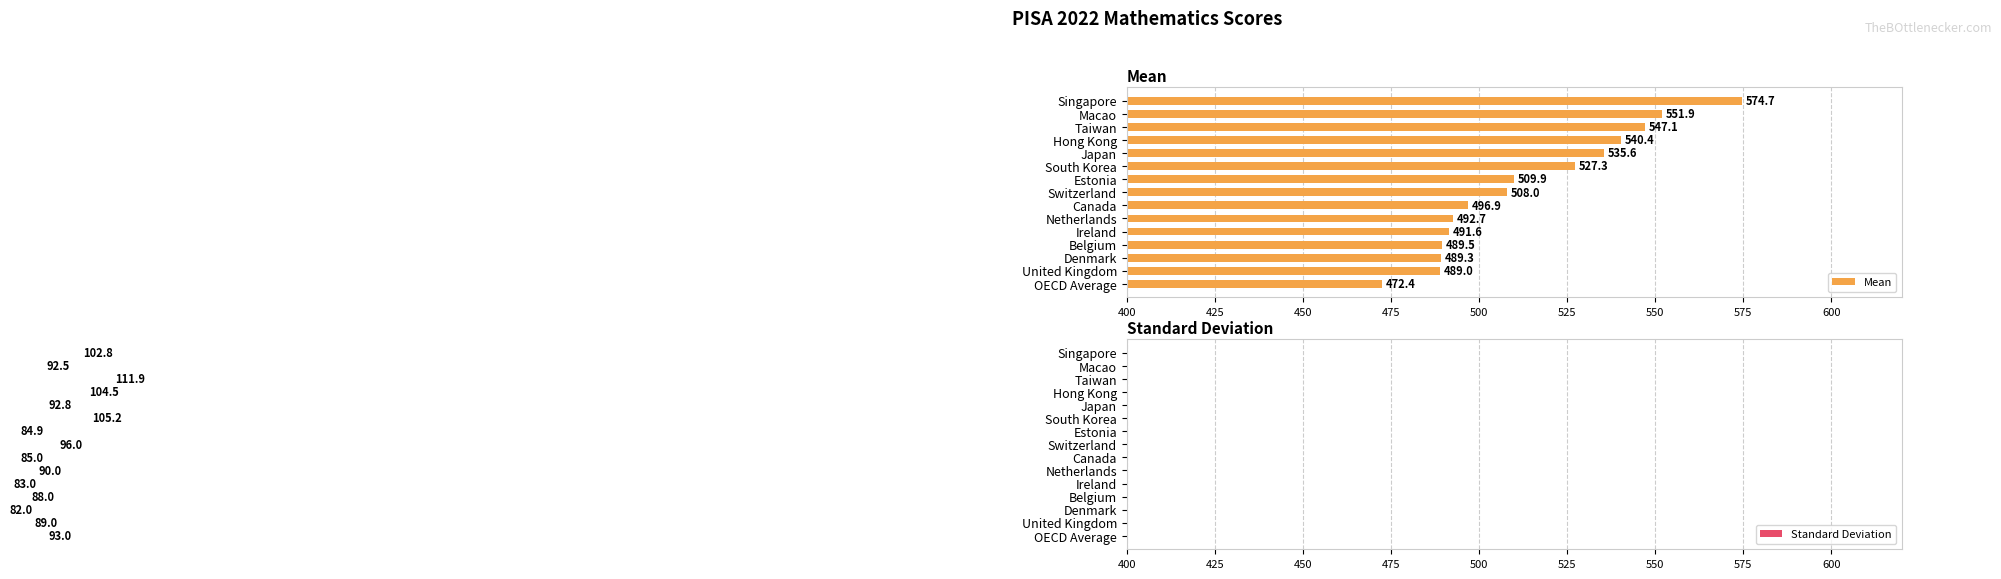

Which category has the highest value in the Mean series?

Singapore